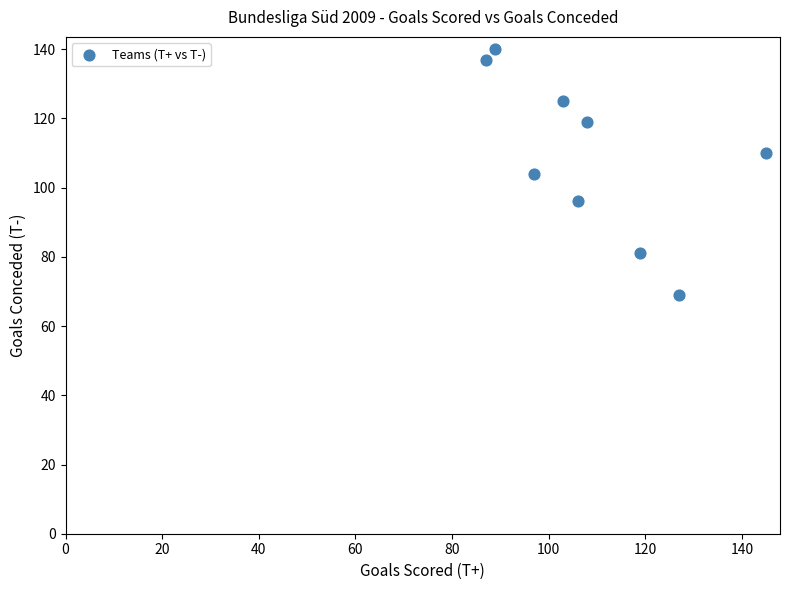

What is the average X value?

109